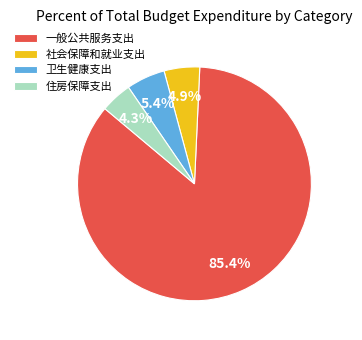

To the nearest percent, what is the difference between the 住房保障支出 and 社会保障和就业支出 slice percentages?

1%